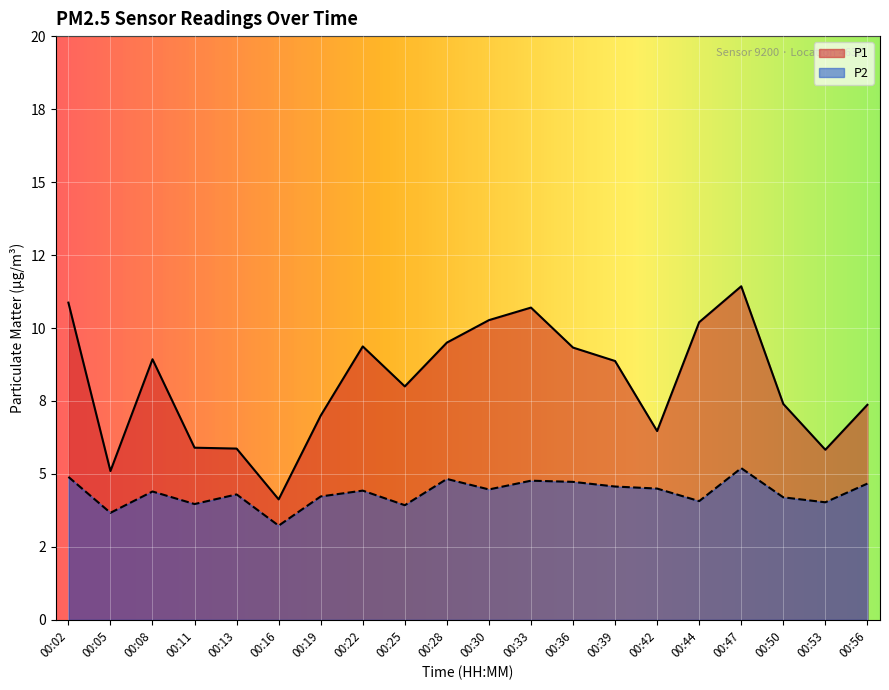

What is the total value across all series at 00:28?

14.3